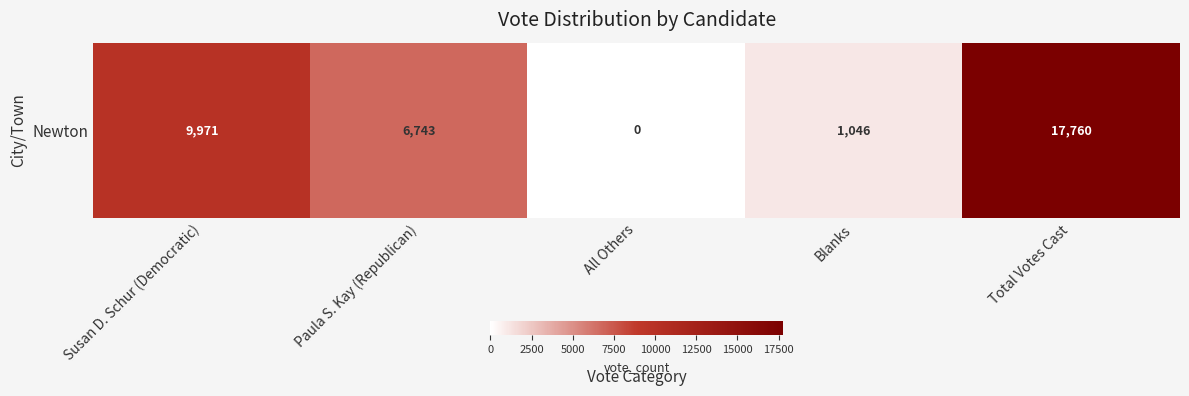

What is the maximum value shown in the chart?

17760